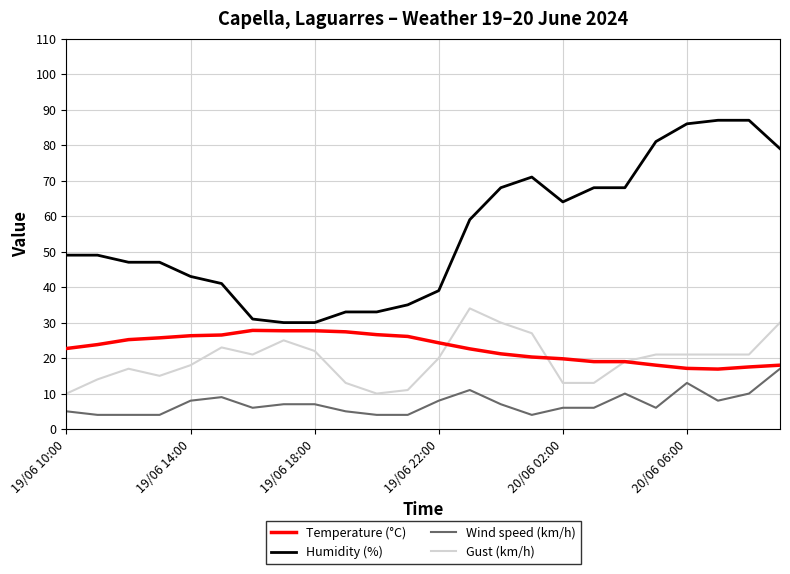

Which series has the largest range (max minus min)?

Humidity (%)